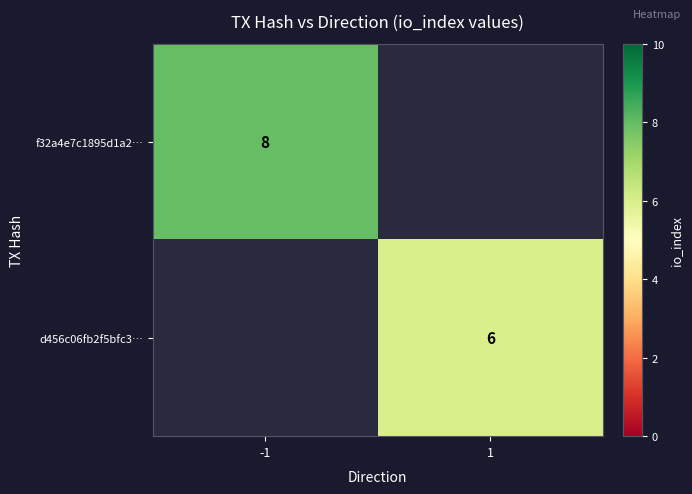

How many distinct data groups are displayed?

2